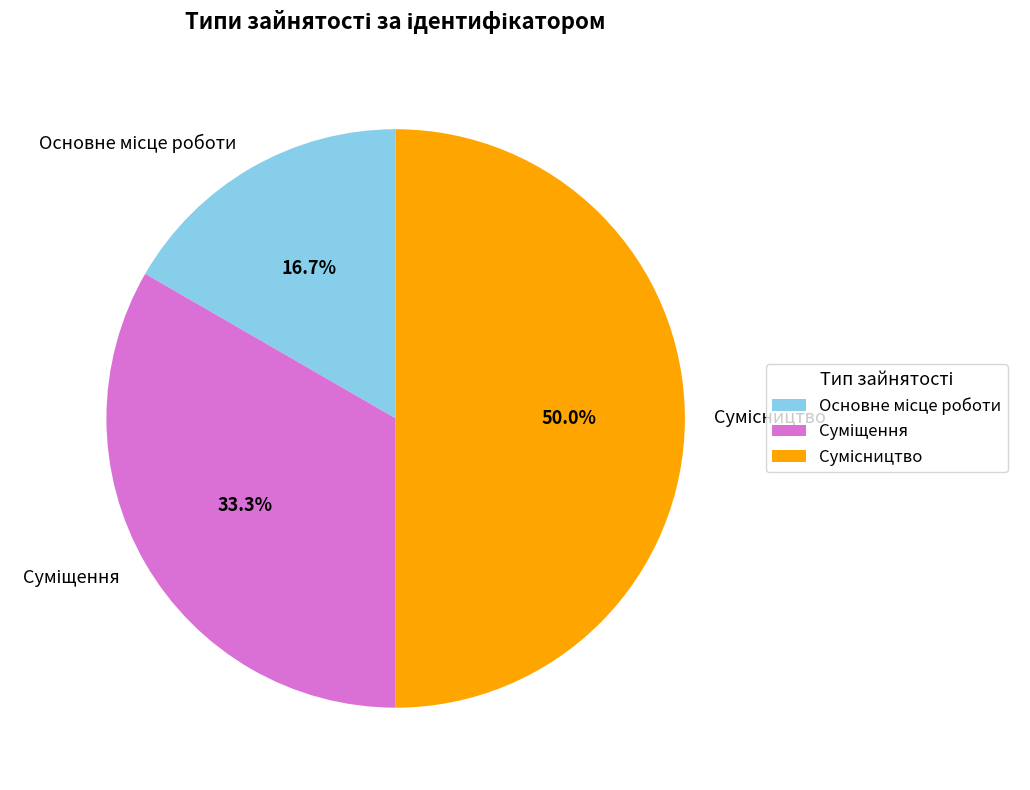

How many segments does this pie chart have?

3